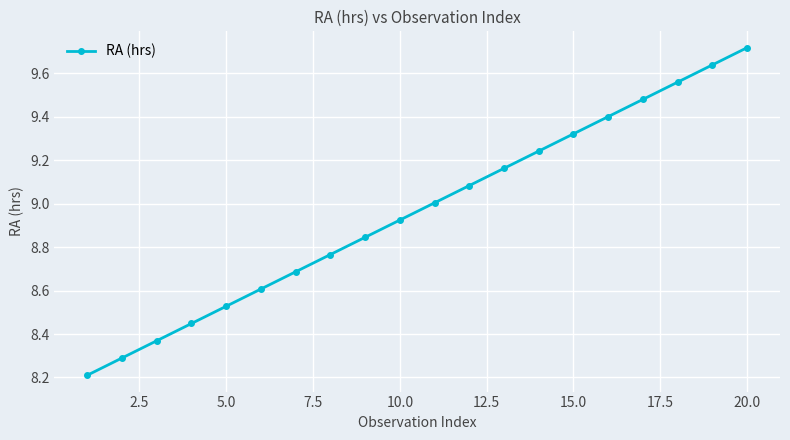

What is the minimum value shown in the chart?

8.2